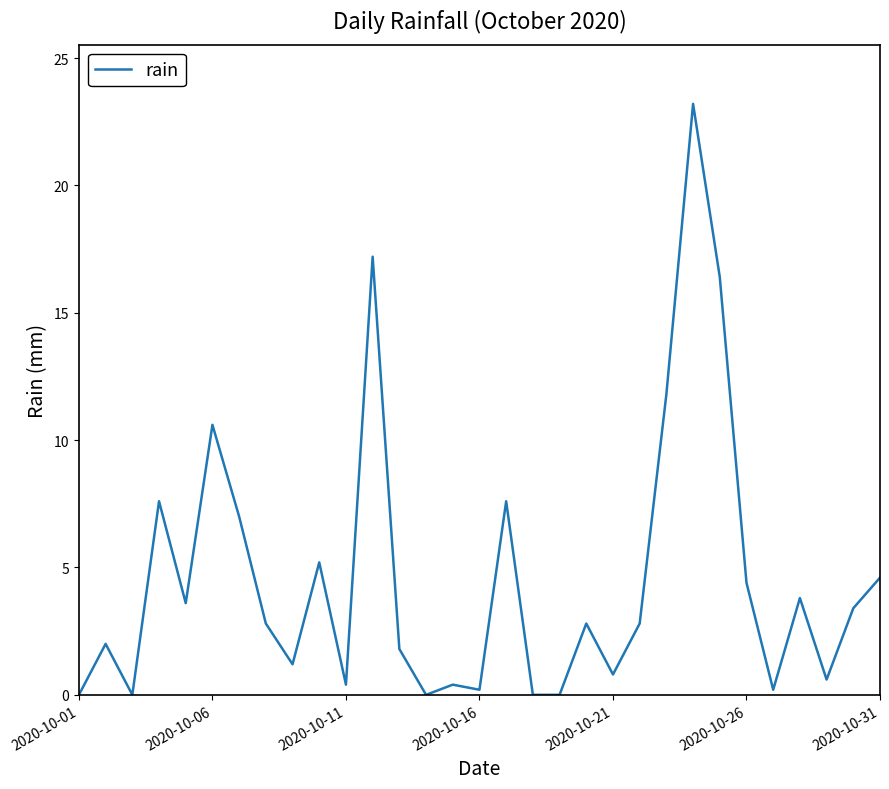

What is the greatest value displayed?

23.2